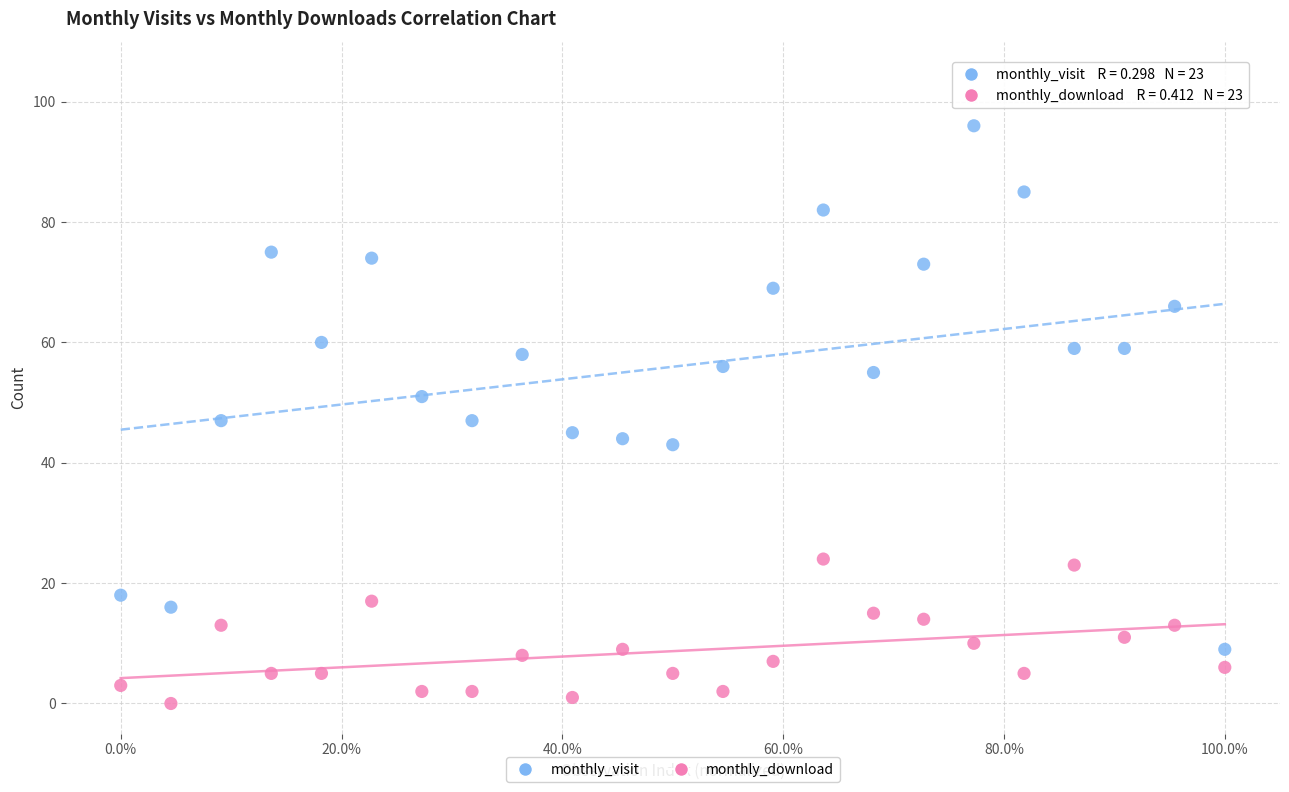

Which series has the largest Y range (max minus min)?

monthly_visit